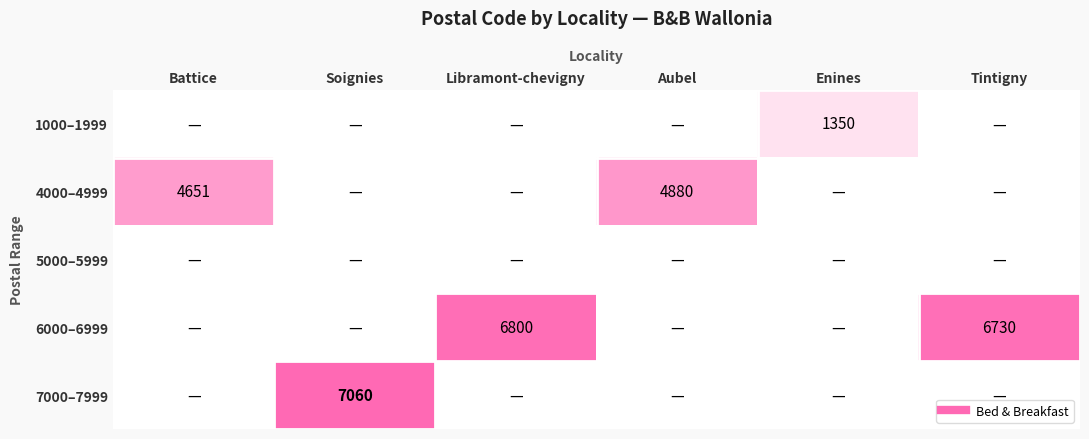

True or false: 7000–7999 has a value of -0.5 at Aubel.

False